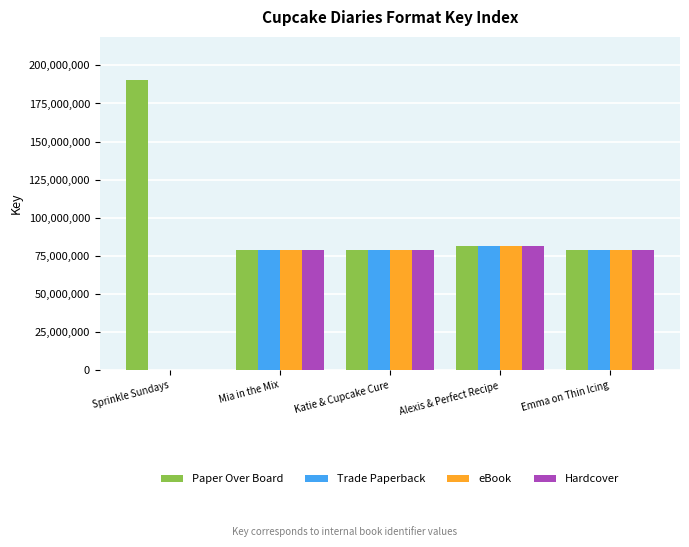

The Trade Paperback series shows 78665319 at Katie & Cupcake Cure. True or false?

True